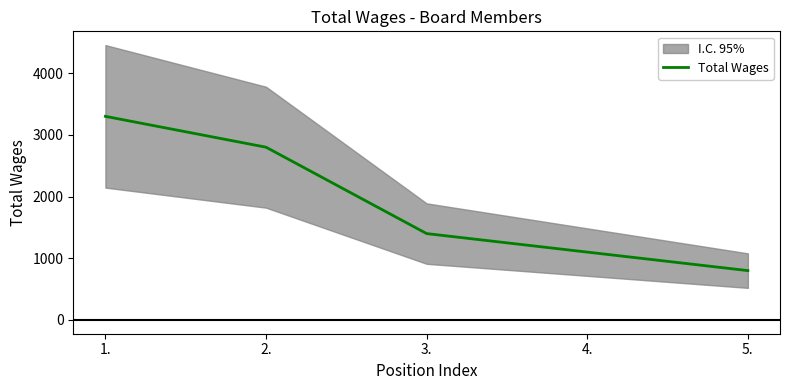

Count the number of data series in this chart.

1